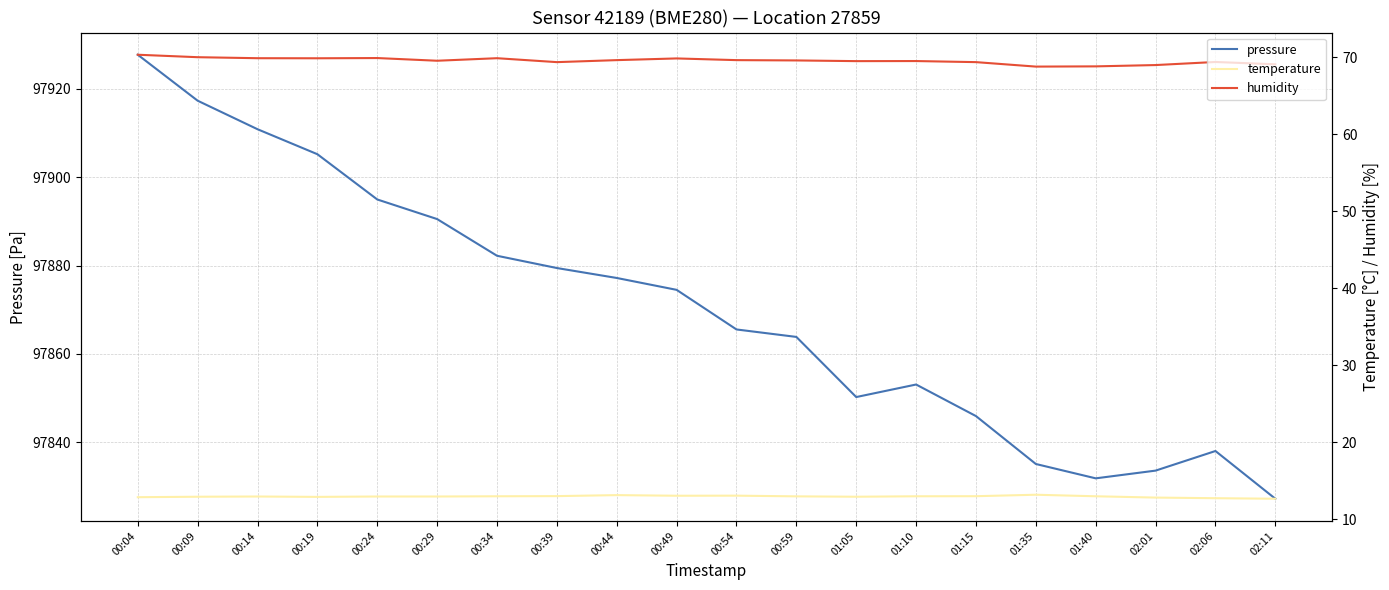

Does the chart have visible grid lines?

Yes